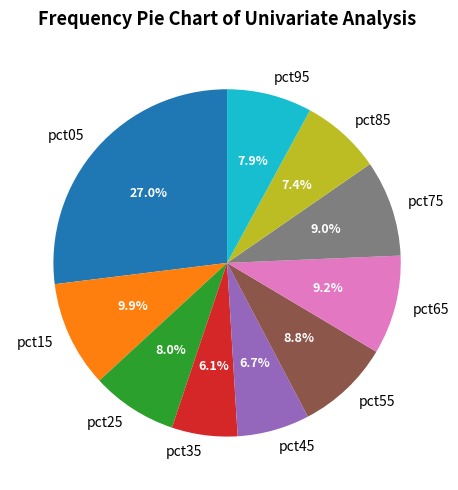

To the nearest percent, what portion does pct25 represent?

8%